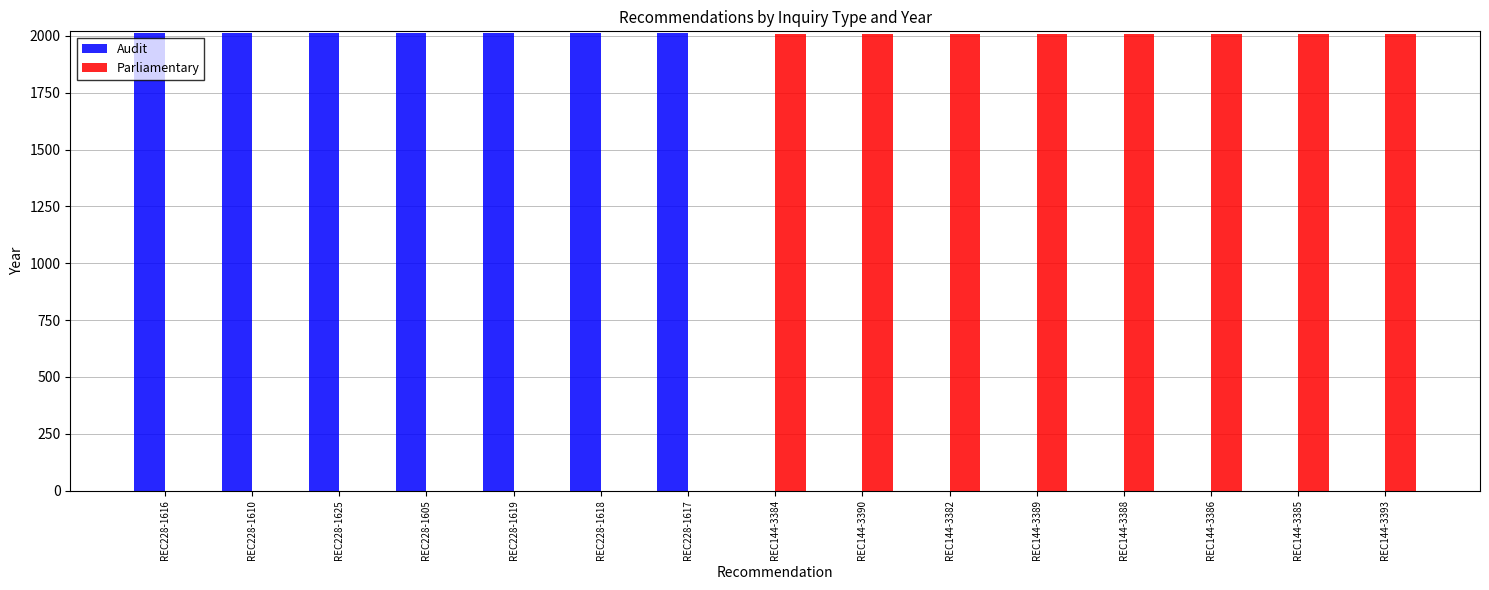

What is the sum of all Parliamentary values?

16064